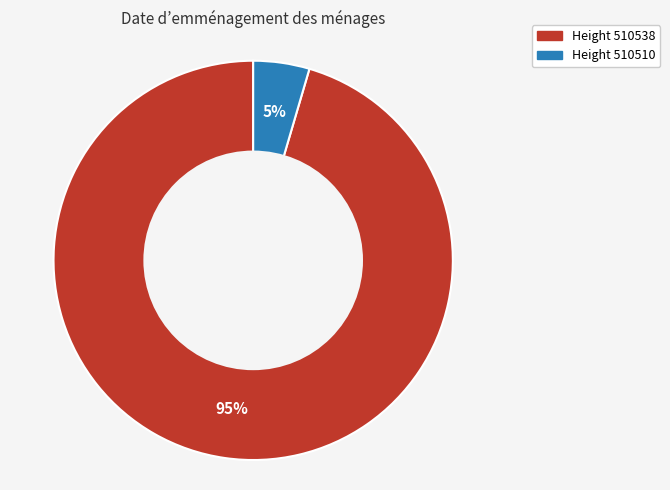

To the nearest percent, what is the average slice percentage?

50%